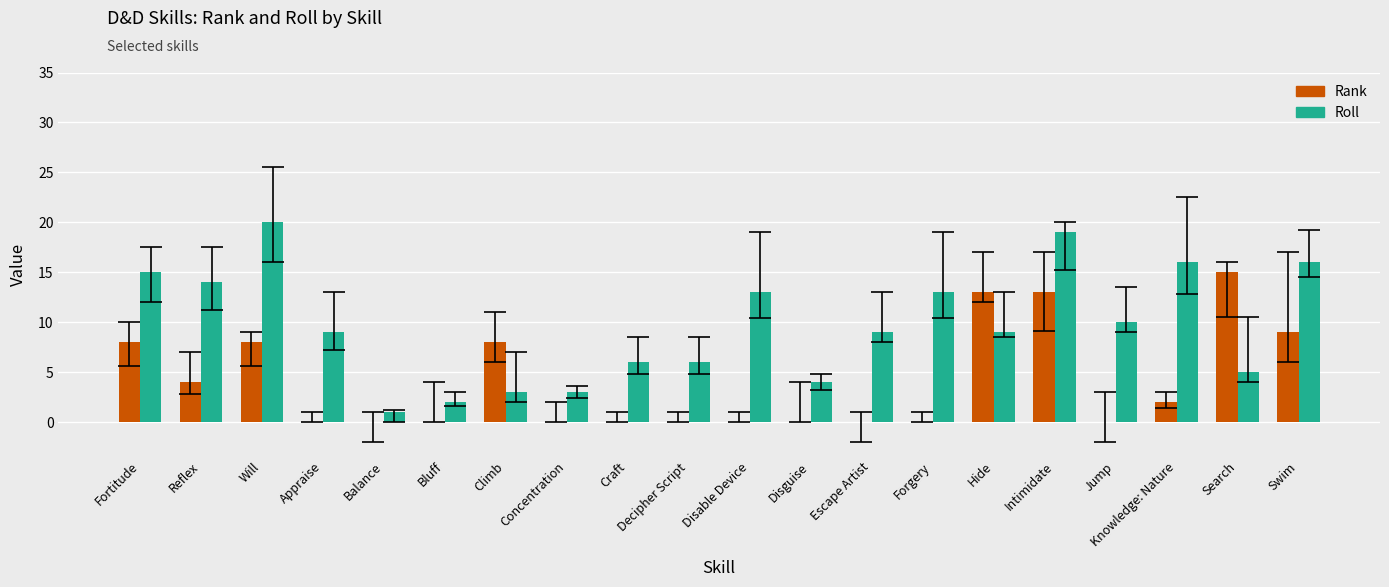

At which label does Roll reach its peak?

Will